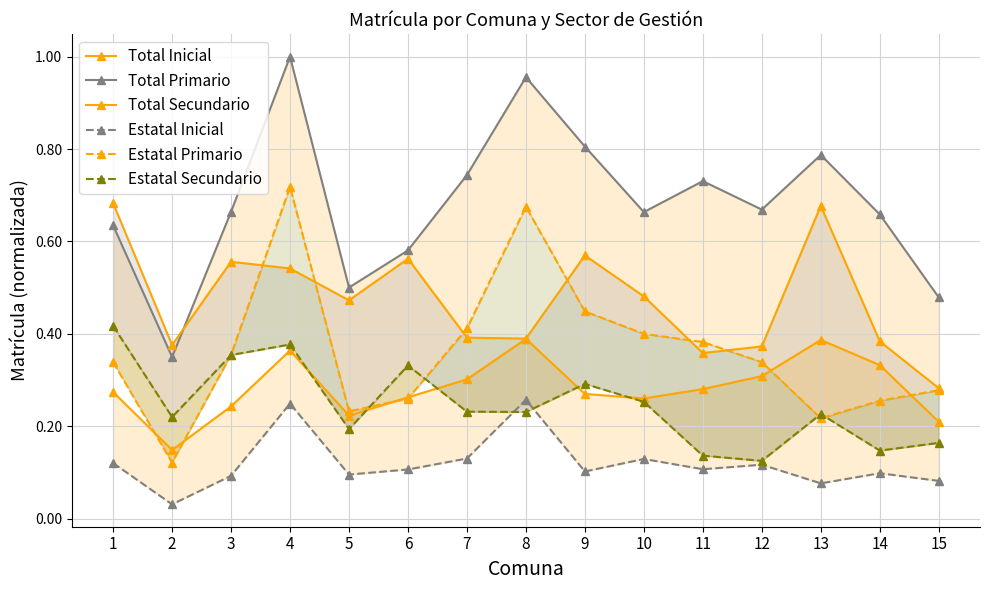

Which series has the largest total across all categories?

Total Primario